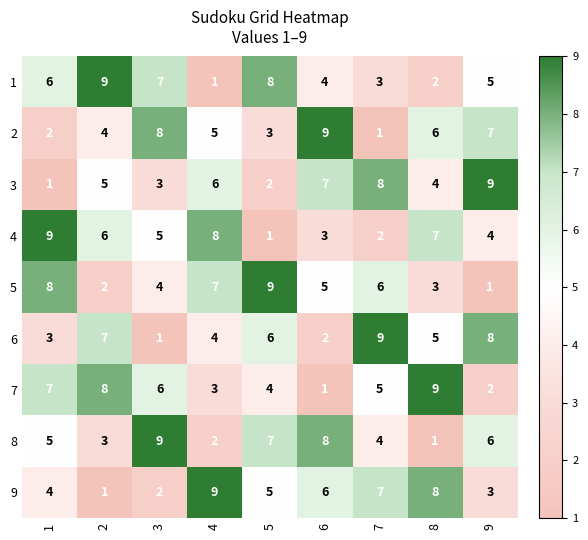

The 1 series shows 4 at 6. True or false?

True